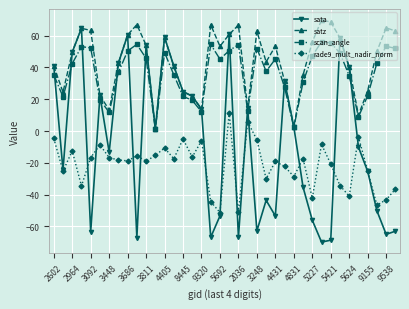

What is the value of the scan_angle point at the 26th from the left?

27.5